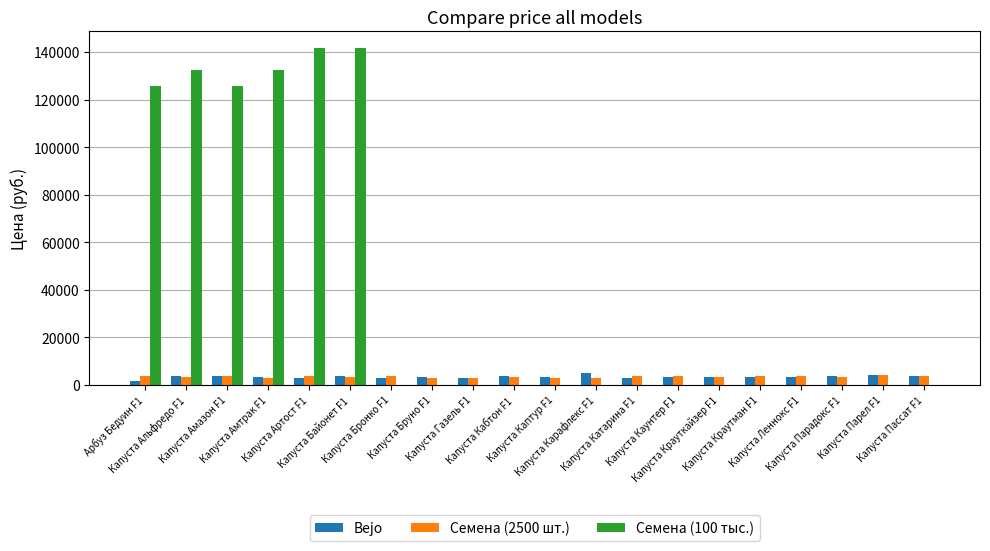

How many categories are shown in the chart?

20